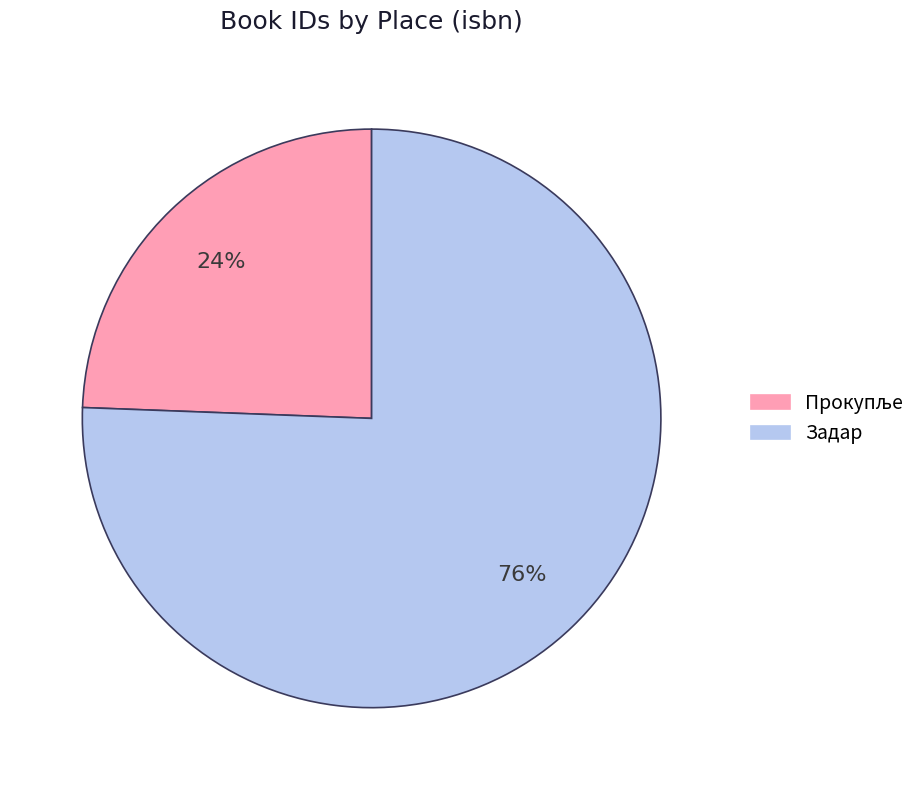

To the nearest percent, what portion does Задар represent?

76%